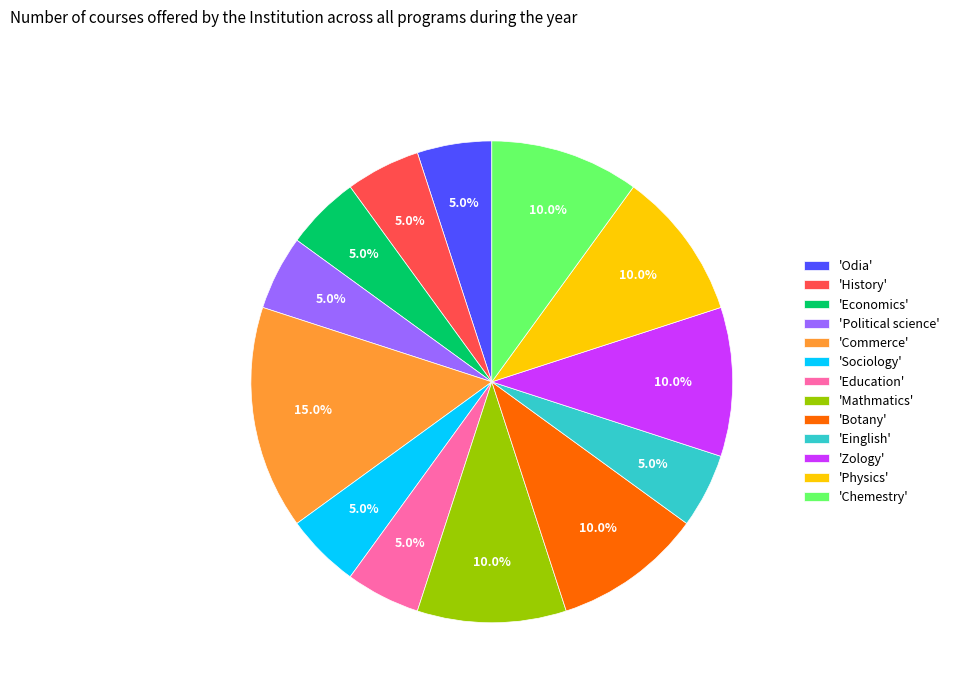

What is the ratio of the value at 'Botany' to the value at 'Mathmatics'?

1.0